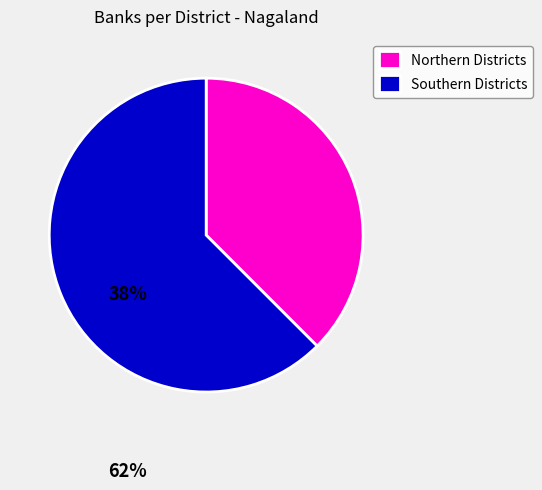

Combined, do Southern Districts and Northern Districts account for over 50%?

Yes